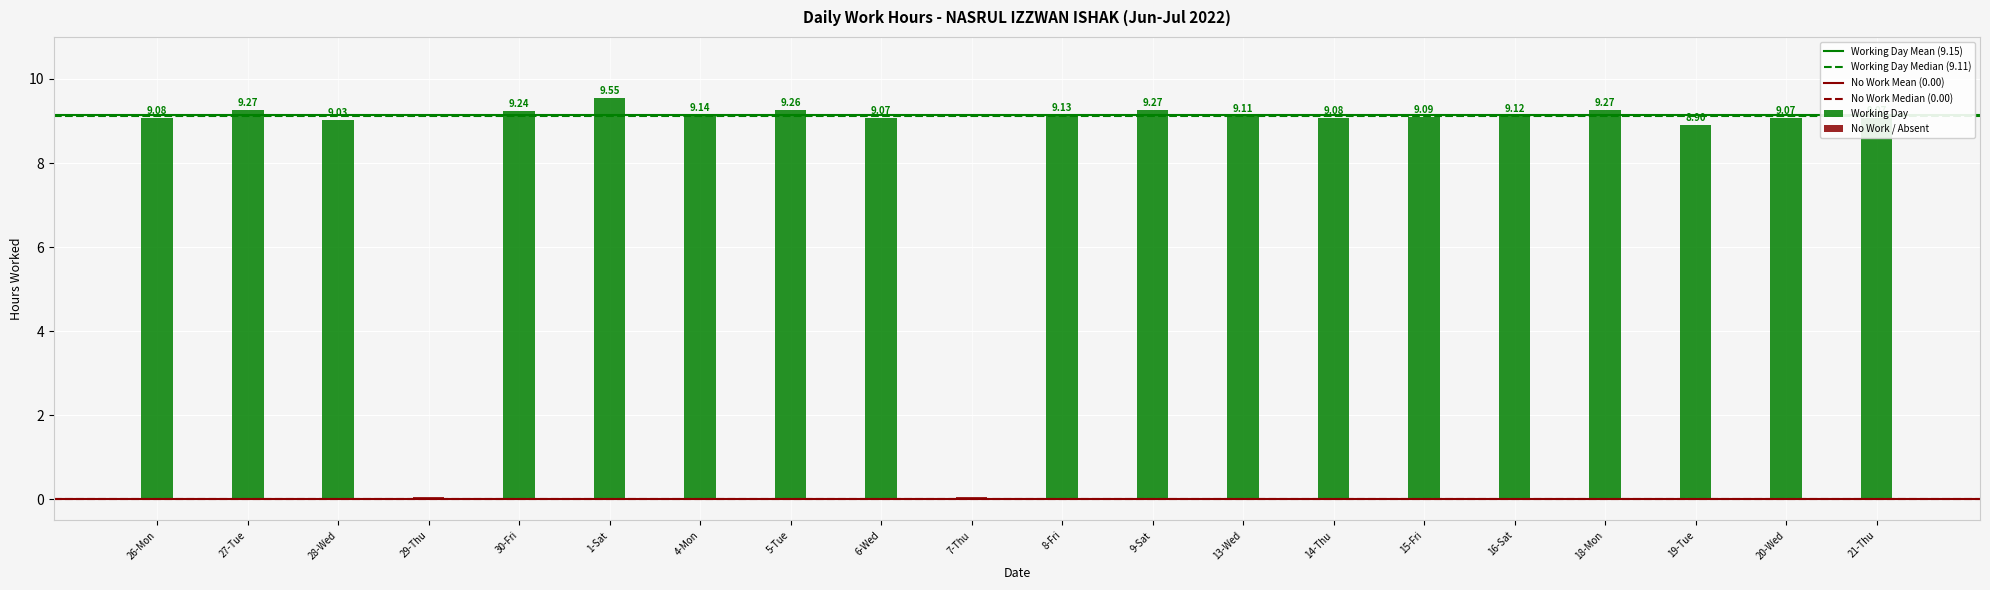

Approximately how many times larger is the value at 20-Wed compared to 21-Thu?

1.0